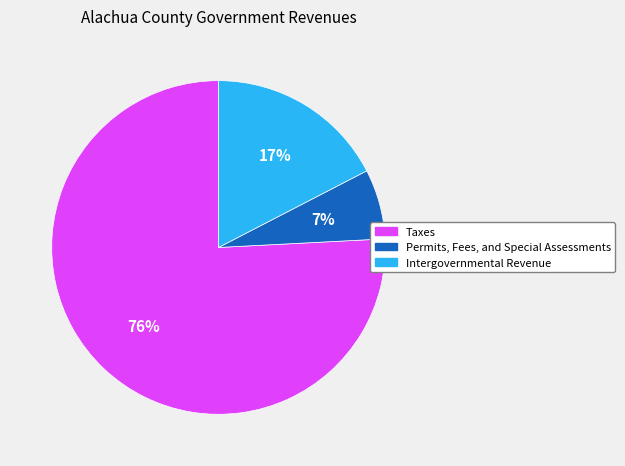

To the nearest percent, what percentage of the pie is Taxes?

76%